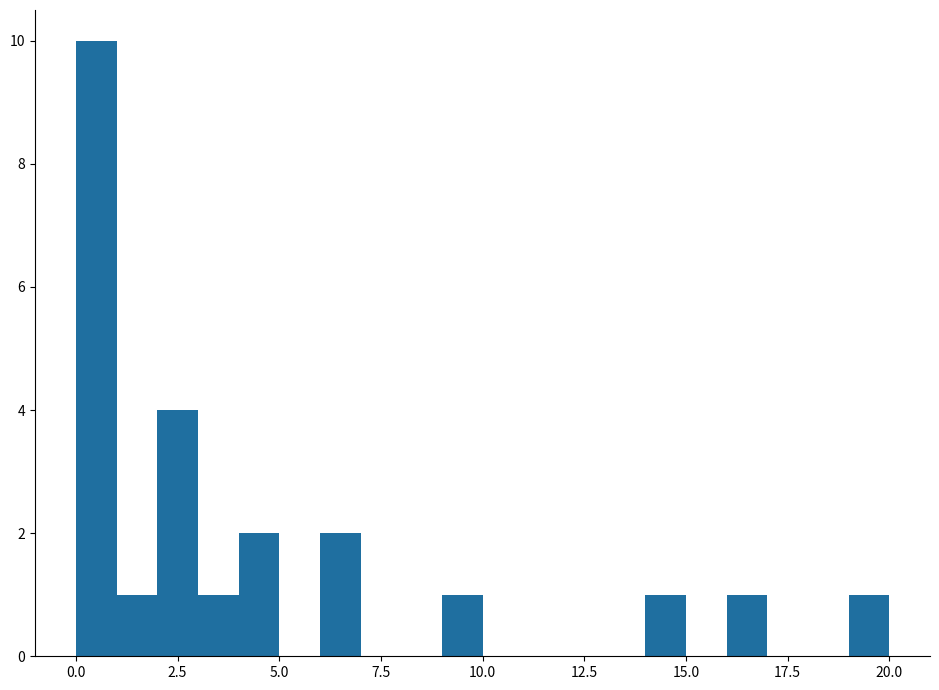

Around what value on the x-axis is the tallest bar? Give the approximate position of its centre, as read against the axis.

0.5